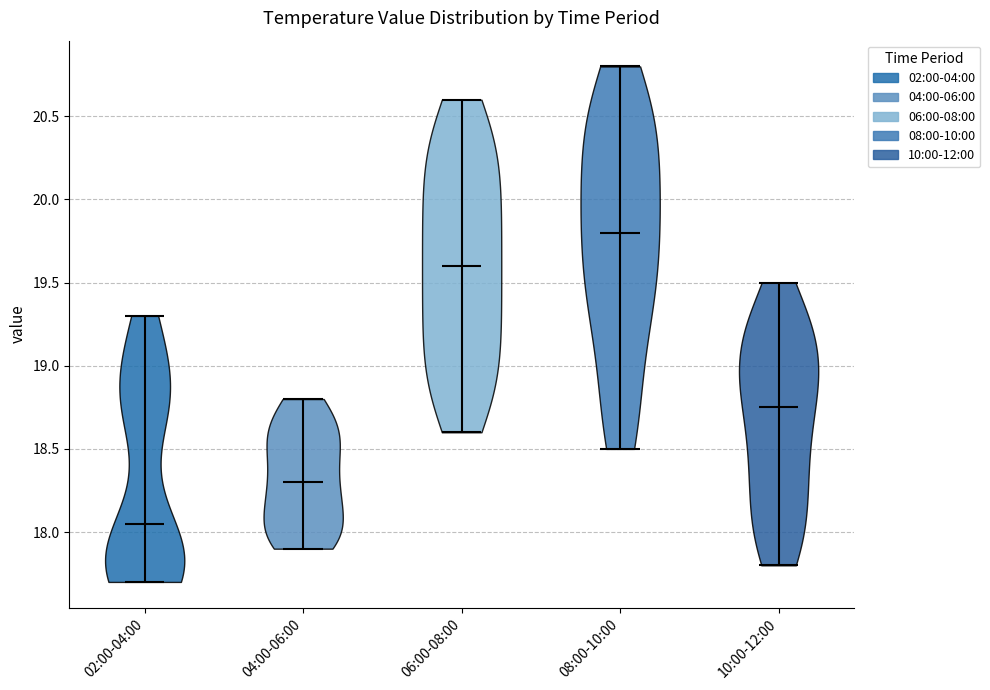

Which violin has the highest median line?

08:00-10:00